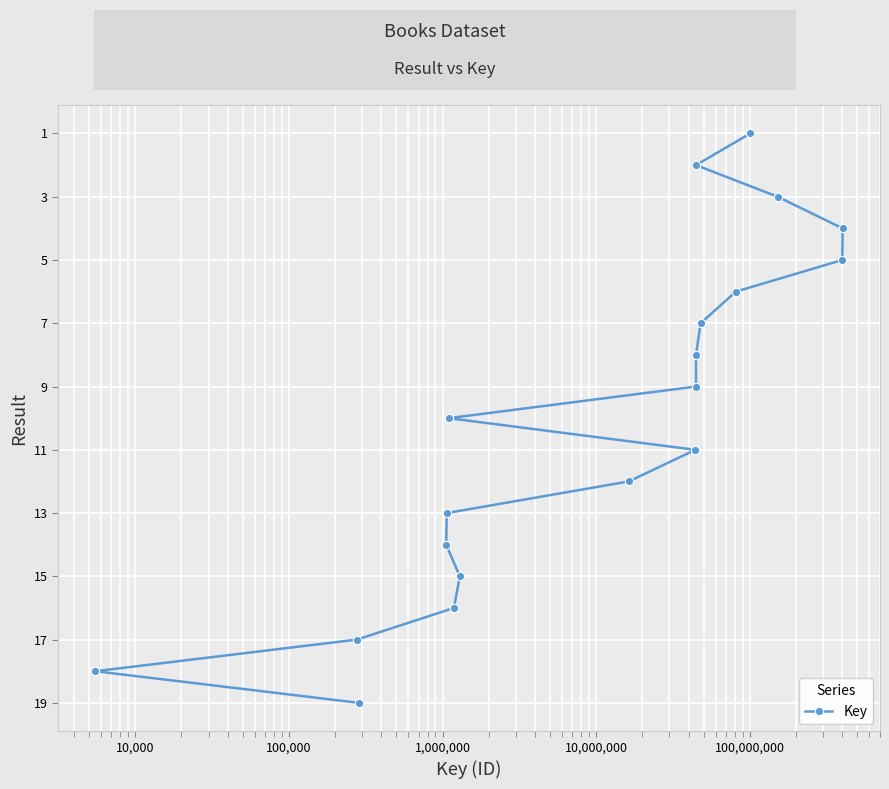

What is the maximum value shown in the chart?

19